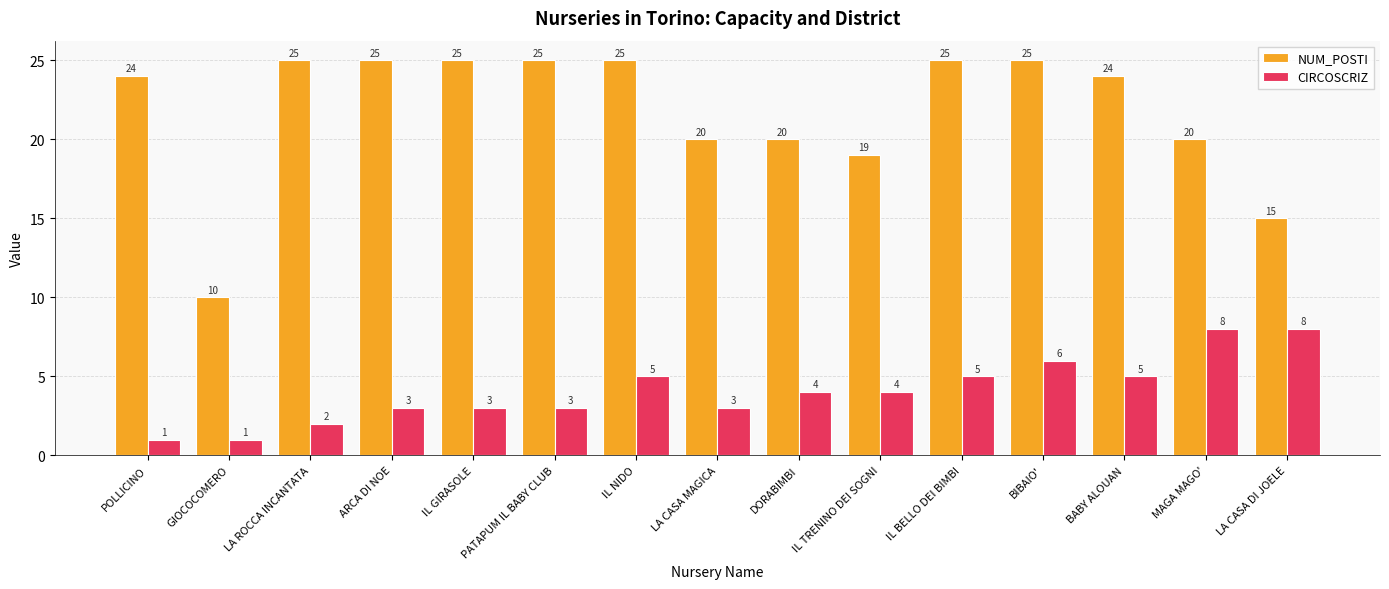

At which category is the sum across all series the highest?

BIBAIO'